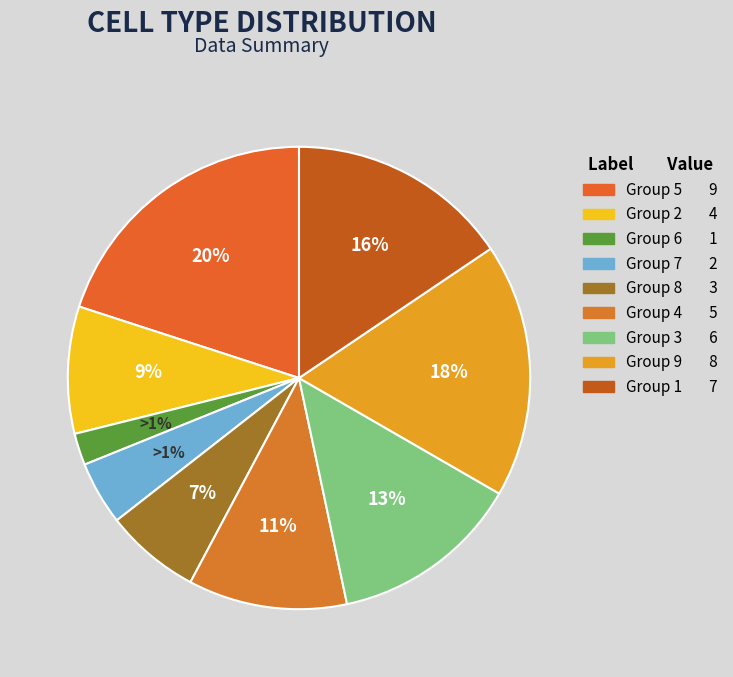

Is 4 the majority of the pie?

No